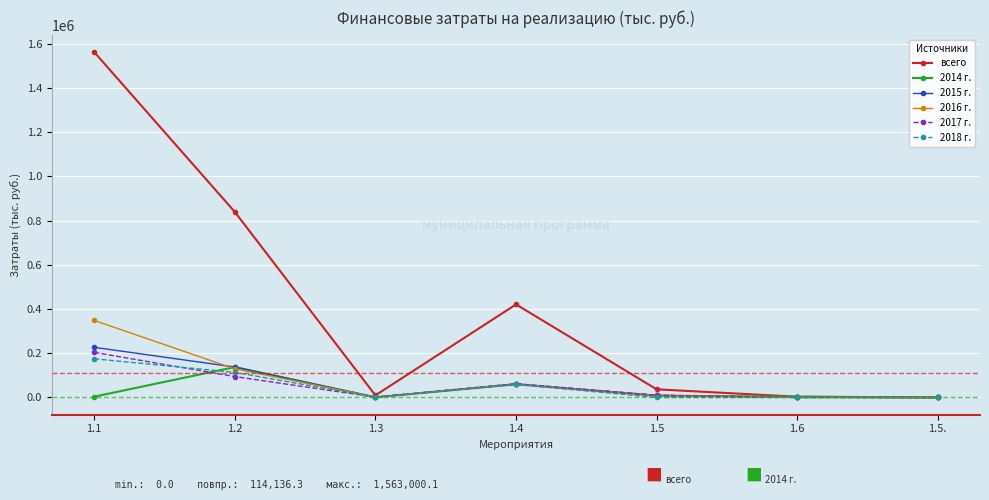

Is it true that всего equals 421098.4 at 1.4?

True